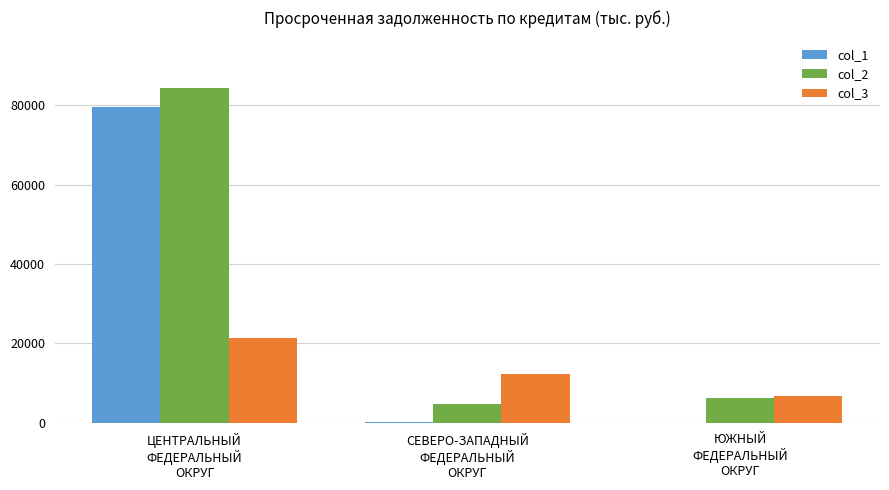

Is the value of col_3 at СЕВЕРО-ЗАПАДНЫЙ
ФЕДЕРАЛЬНЫЙ
ОКРУГ greater than the value of col_2 at ЮЖНЫЙ
ФЕДЕРАЛЬНЫЙ
ОКРУГ?

Yes